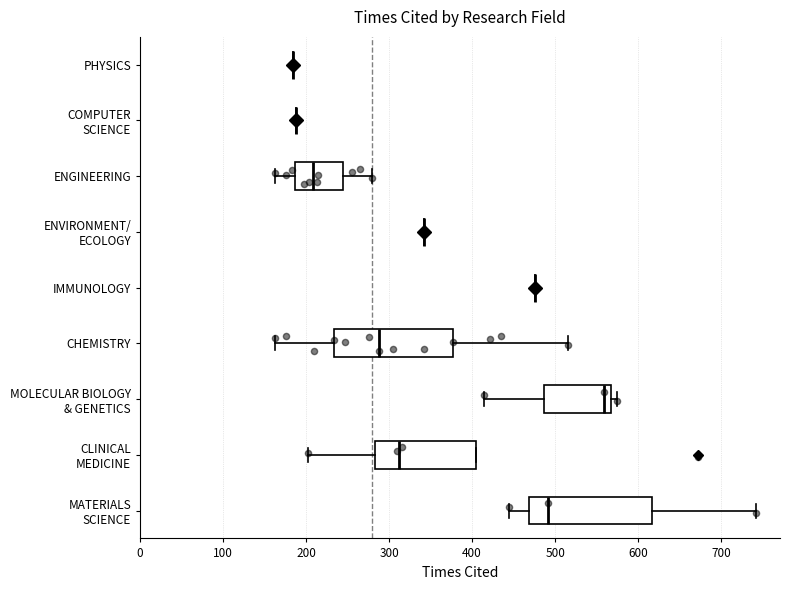

Reading bottom to top, transcribe this box plot: for each box, give where its median line is, the range the box spans, and where its two whiskers end, as read against the x-axis. The values are not printed on the chart, so give them approximately, as read against the axis.

MATERIALS SCIENCE: median 490, box 470 to 620, whiskers 450 to 740
CLINICAL MEDICINE: median 310, box 280 to 400, whiskers 200 to 400
MOLECULAR BIOLOGY & GENETICS: median 560, box 490 to 570, whiskers 410 to 580
CHEMISTRY: median 290, box 230 to 380, whiskers 160 to 520
IMMUNOLOGY: box collapsed to a line at 480, whiskers 480 to 480
ENVIRONMENT/ ECOLOGY: box collapsed to a line at 340, whiskers 340 to 340
ENGINEERING: median 210, box 190 to 240, whiskers 160 to 280
COMPUTER SCIENCE: box collapsed to a line at 190, whiskers 190 to 190
PHYSICS: box collapsed to a line at 180, whiskers 180 to 180